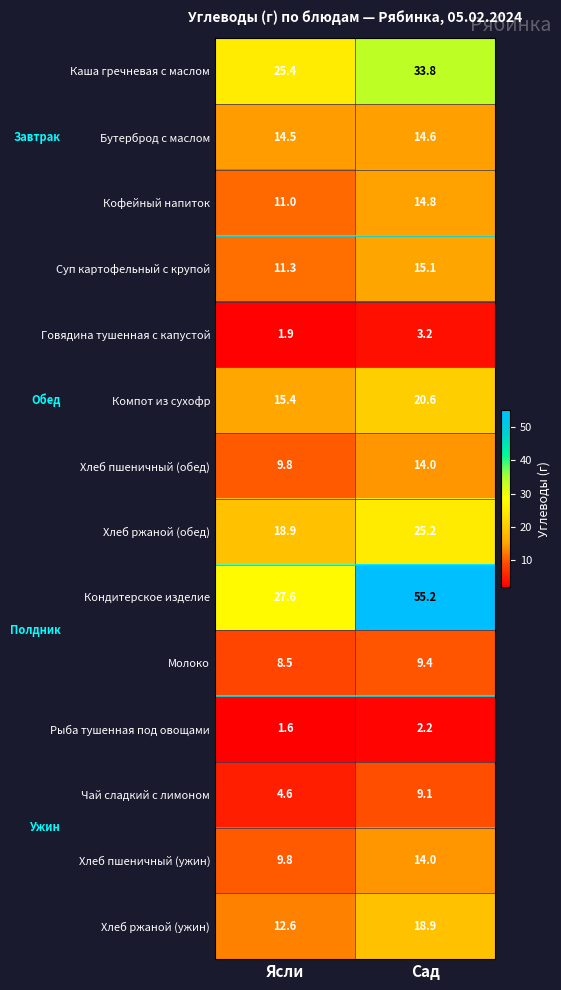

Rank the categories by Компот из сухофр value from highest to lowest.

Сад, Ясли